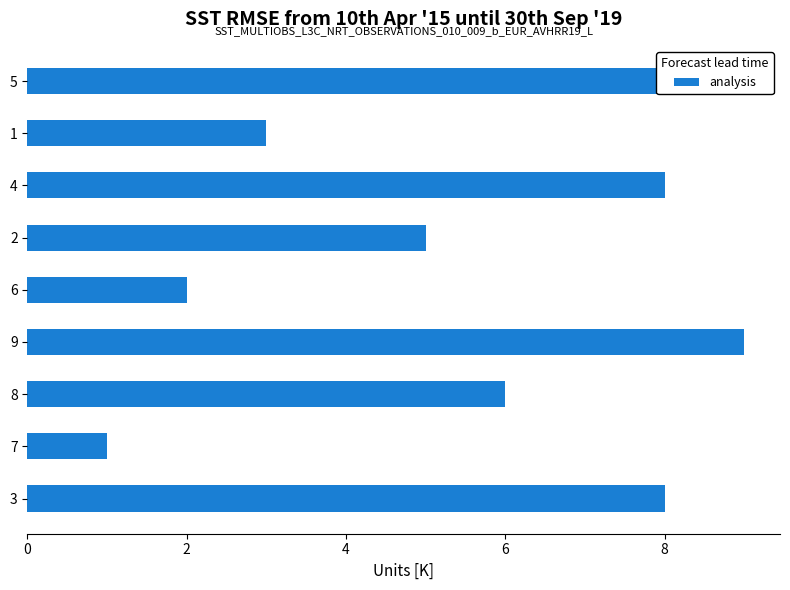

What is the value of the 2nd bar from the left?

3